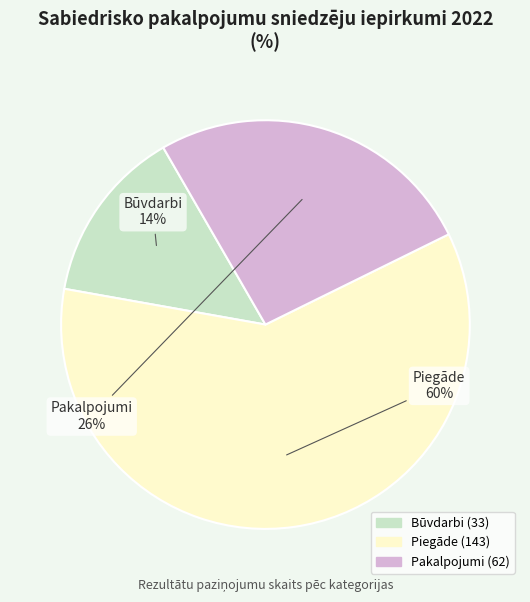

Is there any slice that represents more than half of the pie?

Yes